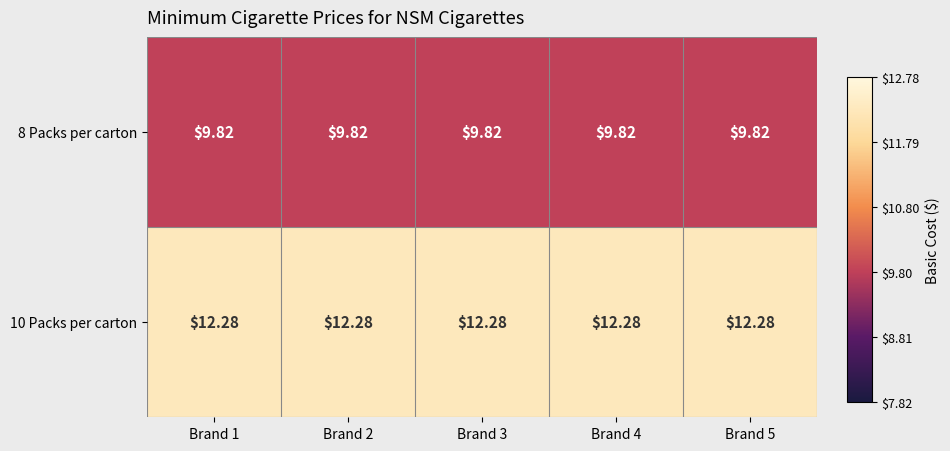

Between Brand 2 and Brand 5, which is larger?

Brand 2